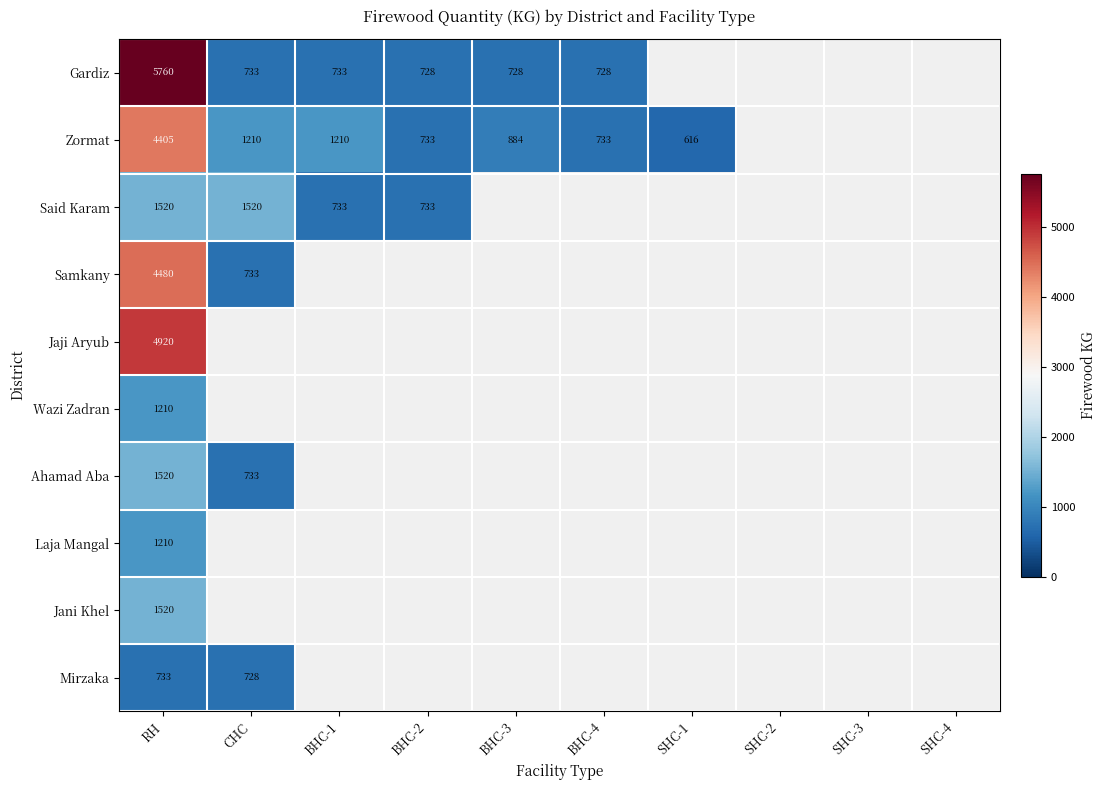

The Ahamad Aba series shows 353 at CHC. True or false?

False